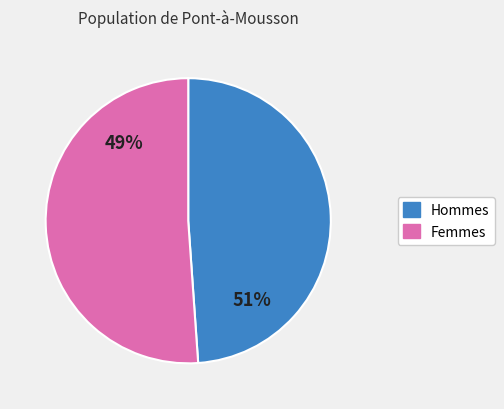

Between 3 and 6, which is larger?

6